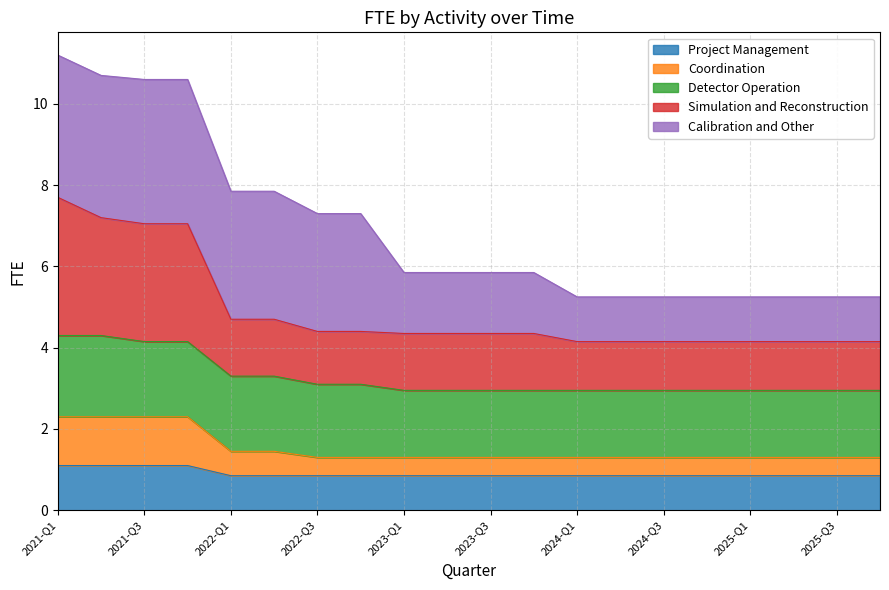

Which has a higher value, 2023-Q2 or 2024-Q1?

2023-Q2